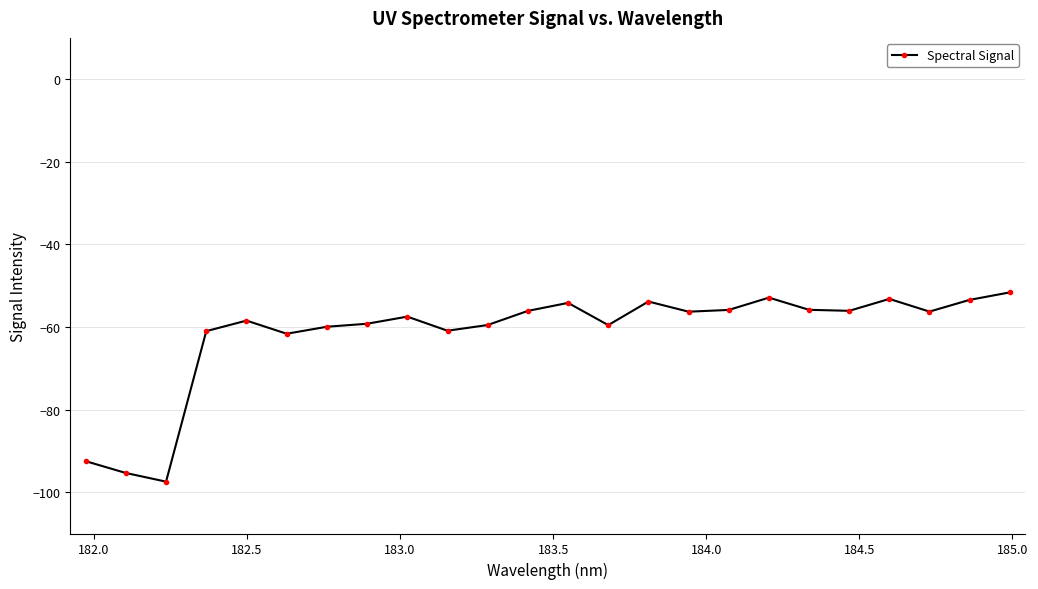

What is the smallest value displayed?

-97.4